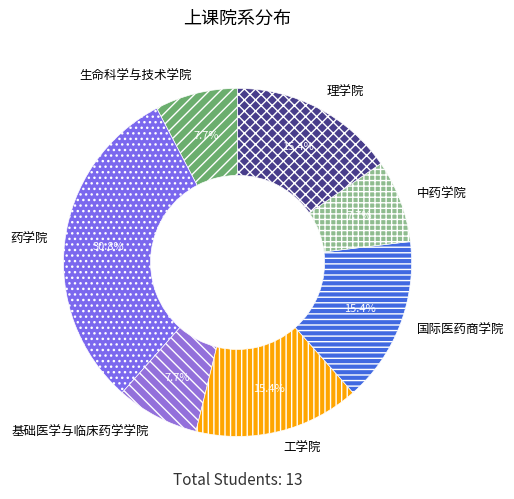

Is 理学院 the majority of the pie?

No